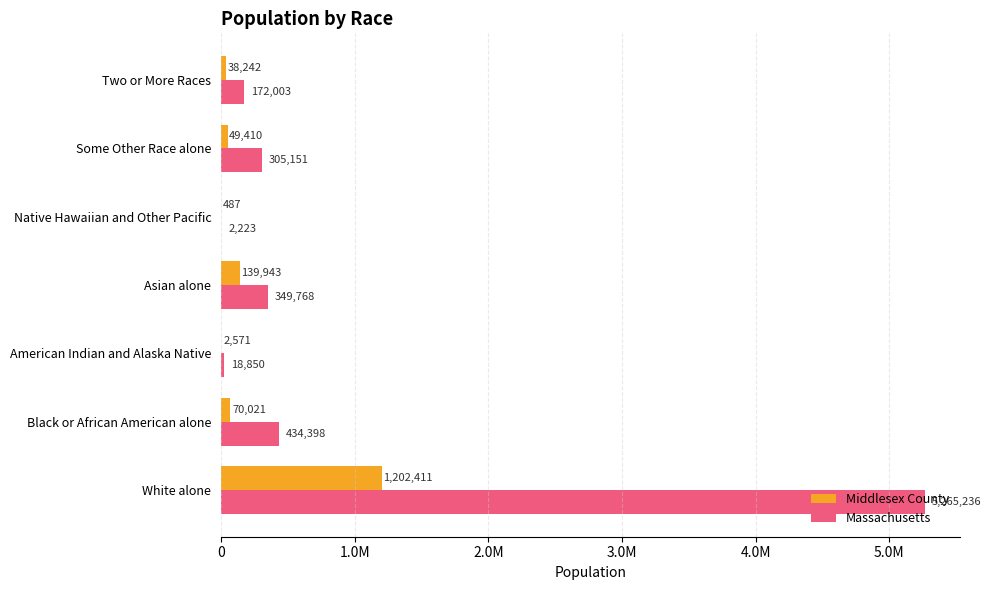

What are all the series names shown in the legend?

Middlesex County, Massachusetts